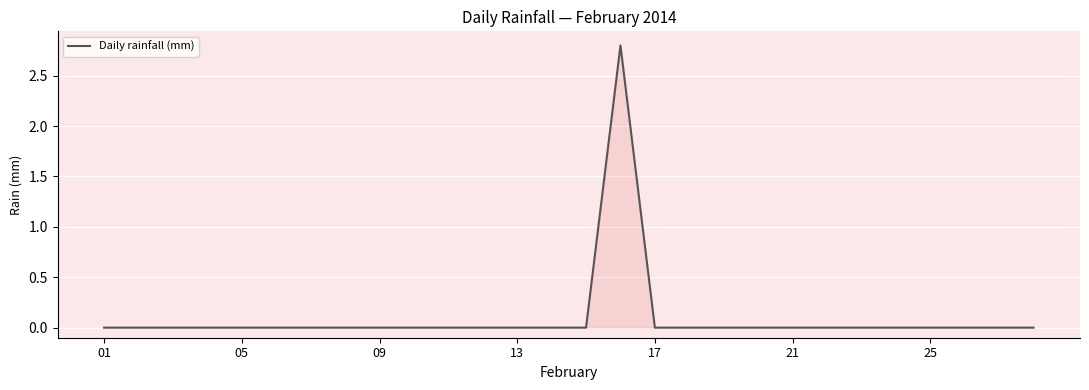

What is the maximum value shown in the chart?

2.8